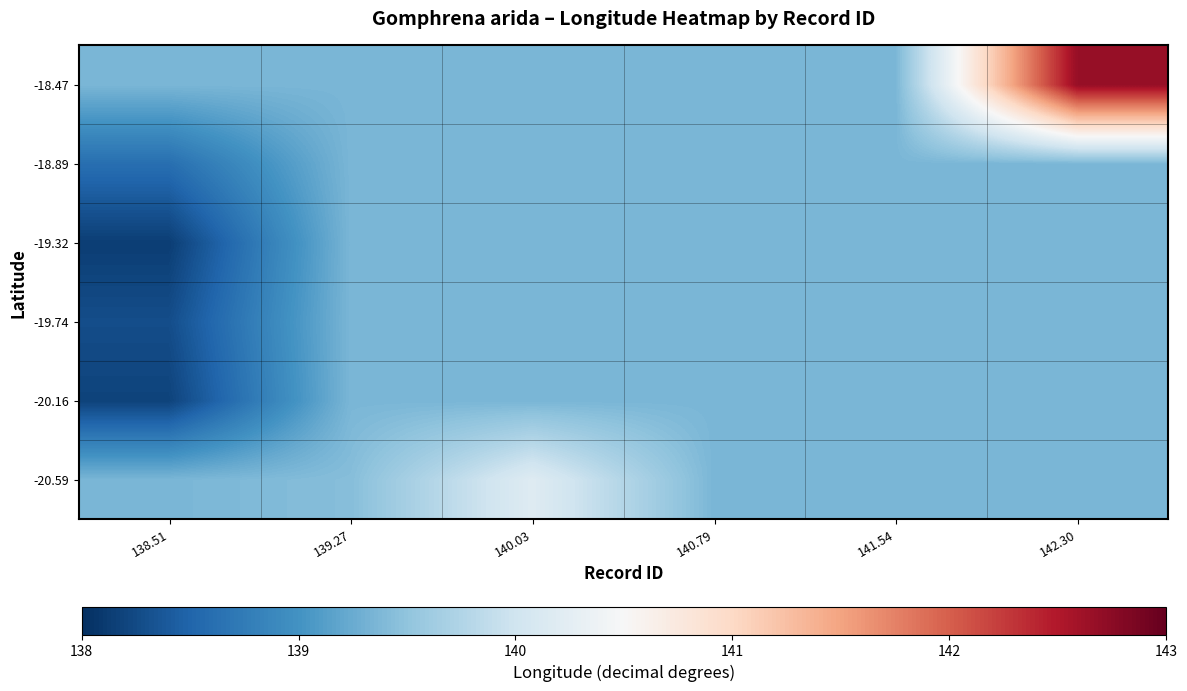

At how many categories does at least one series exceed 139?

6